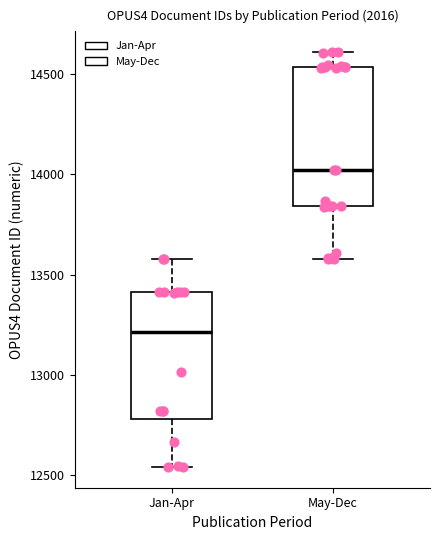

Which box is the tallest, from its lower edge to its upper edge?

May-Dec